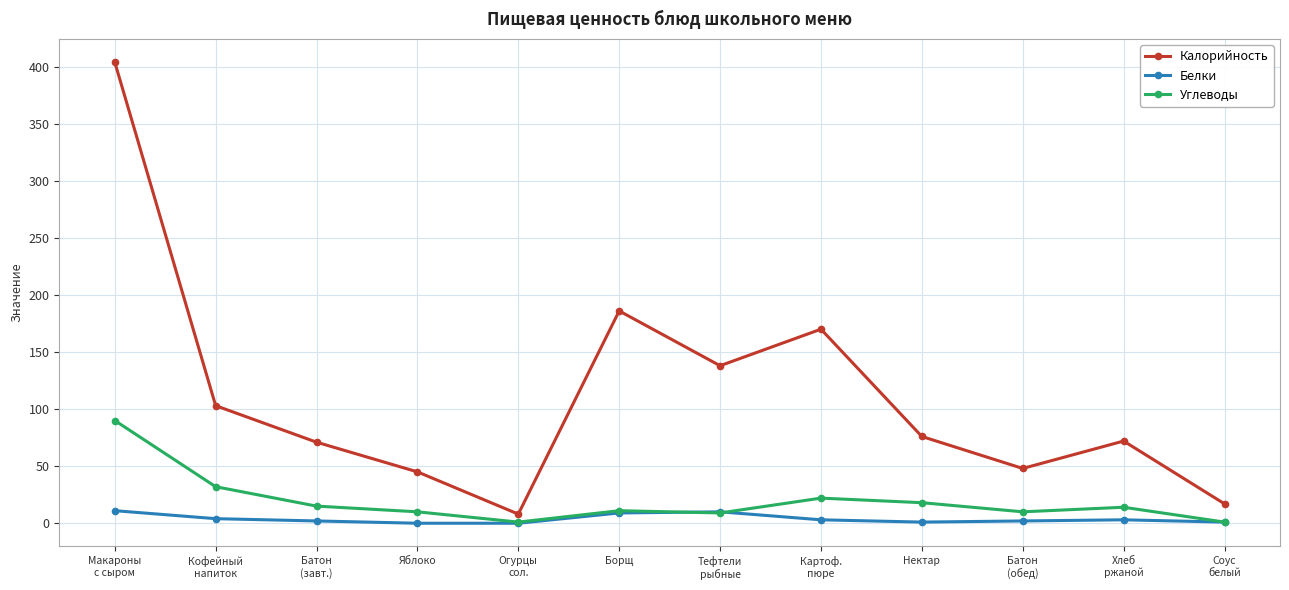

What is the sum of all Белки values?

46